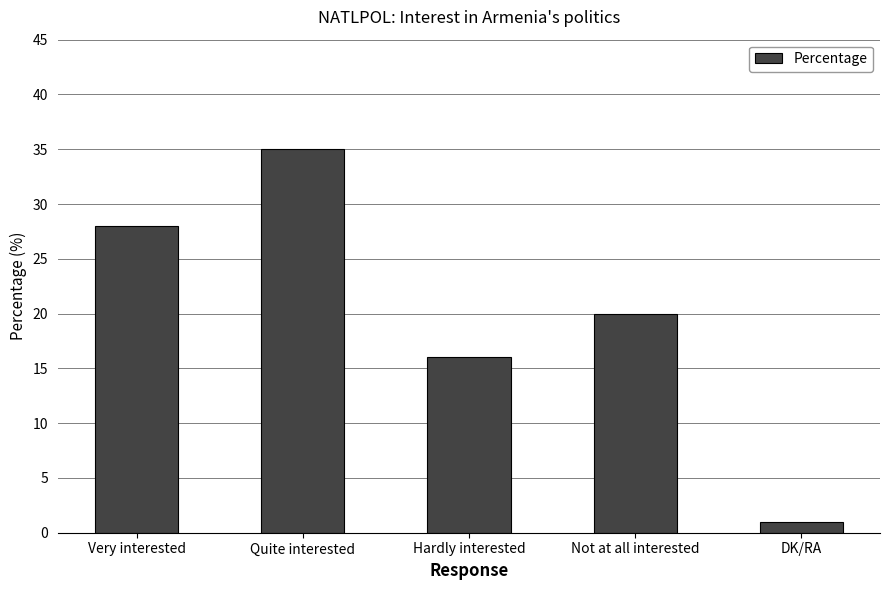

List the labels in order of value, smallest first.

DK/RA, Hardly interested, Not at all interested, Very interested, Quite interested